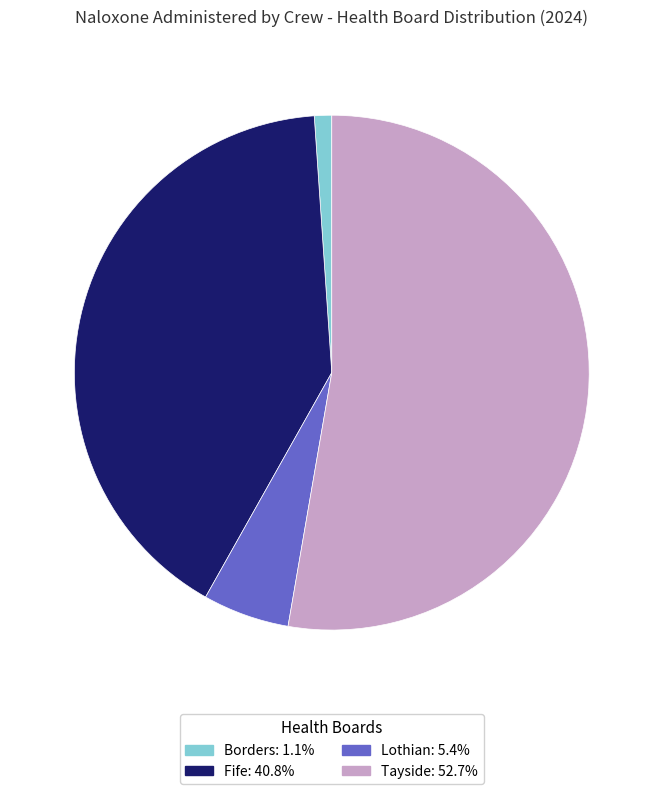

Is there a majority slice in this chart?

Yes